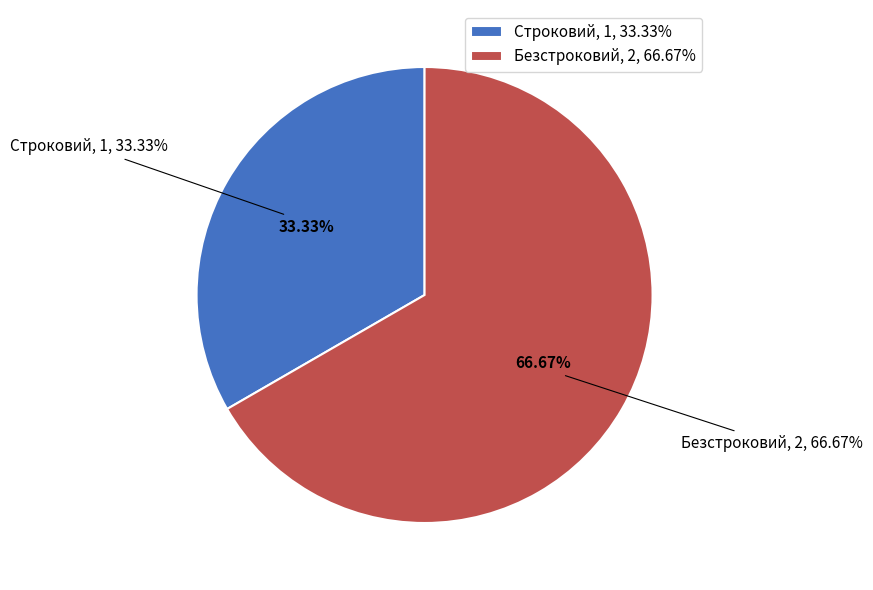

How many segments does this pie chart have?

2